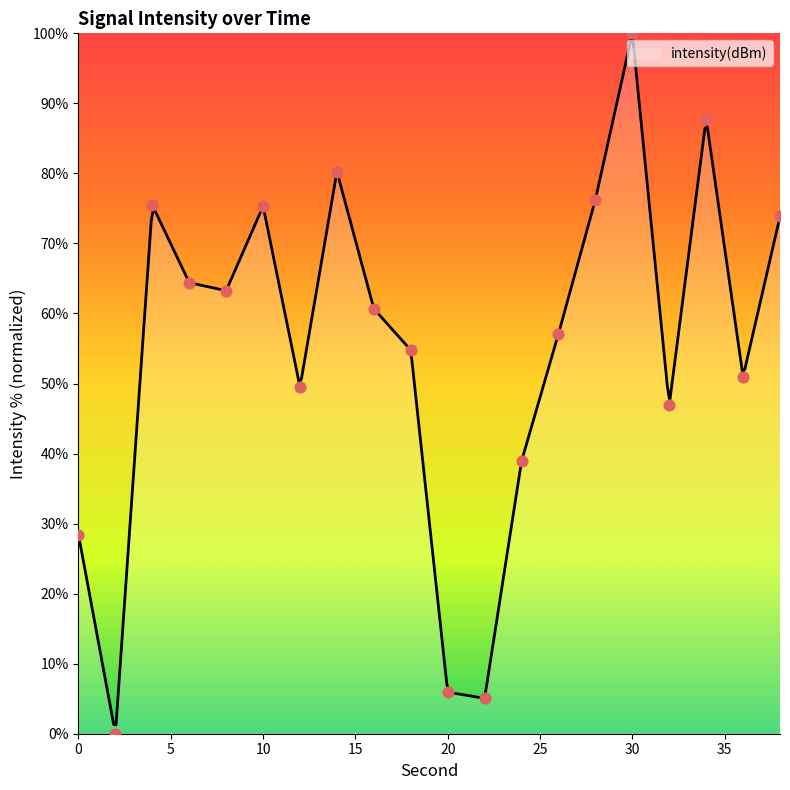

Approximately how many times larger is the value at 18 compared to 38?

0.7